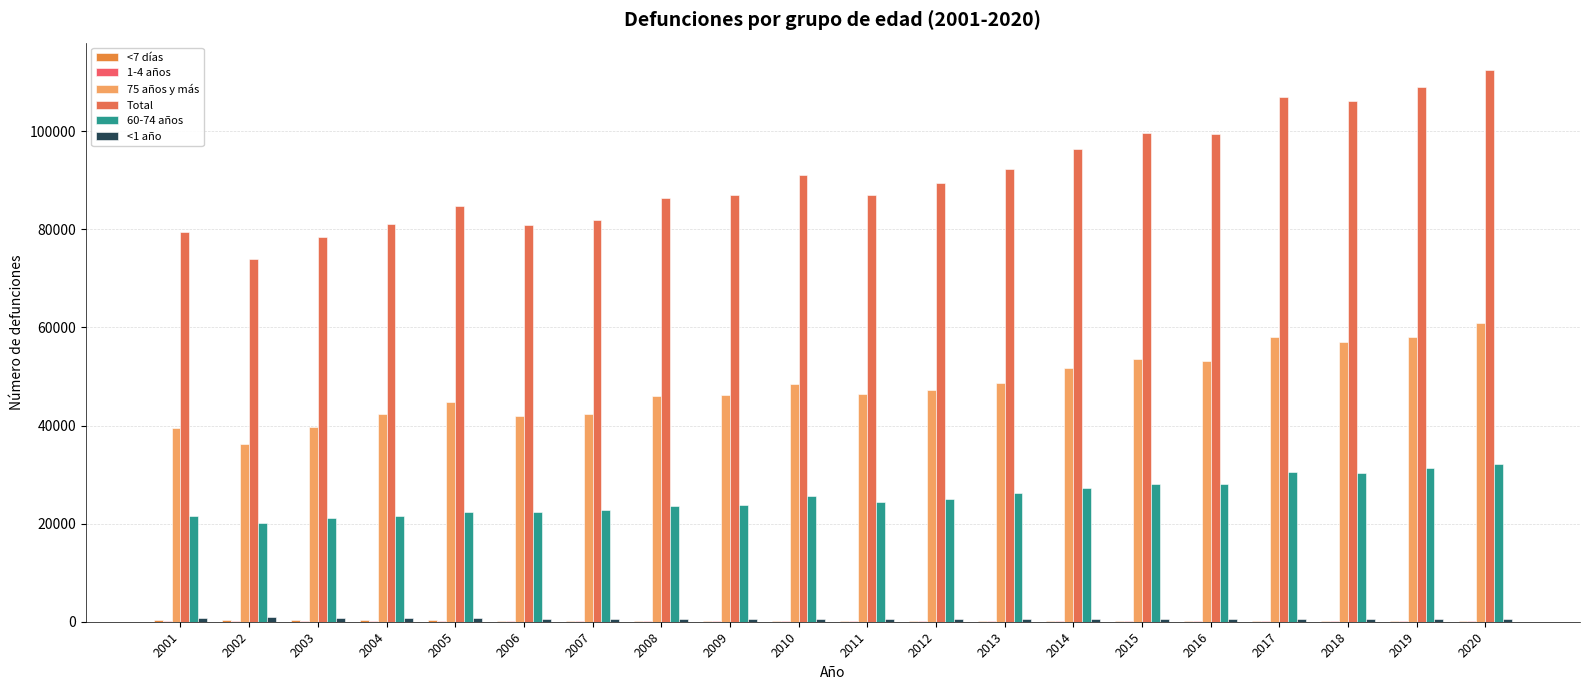

Count the number of categories in the chart.

20